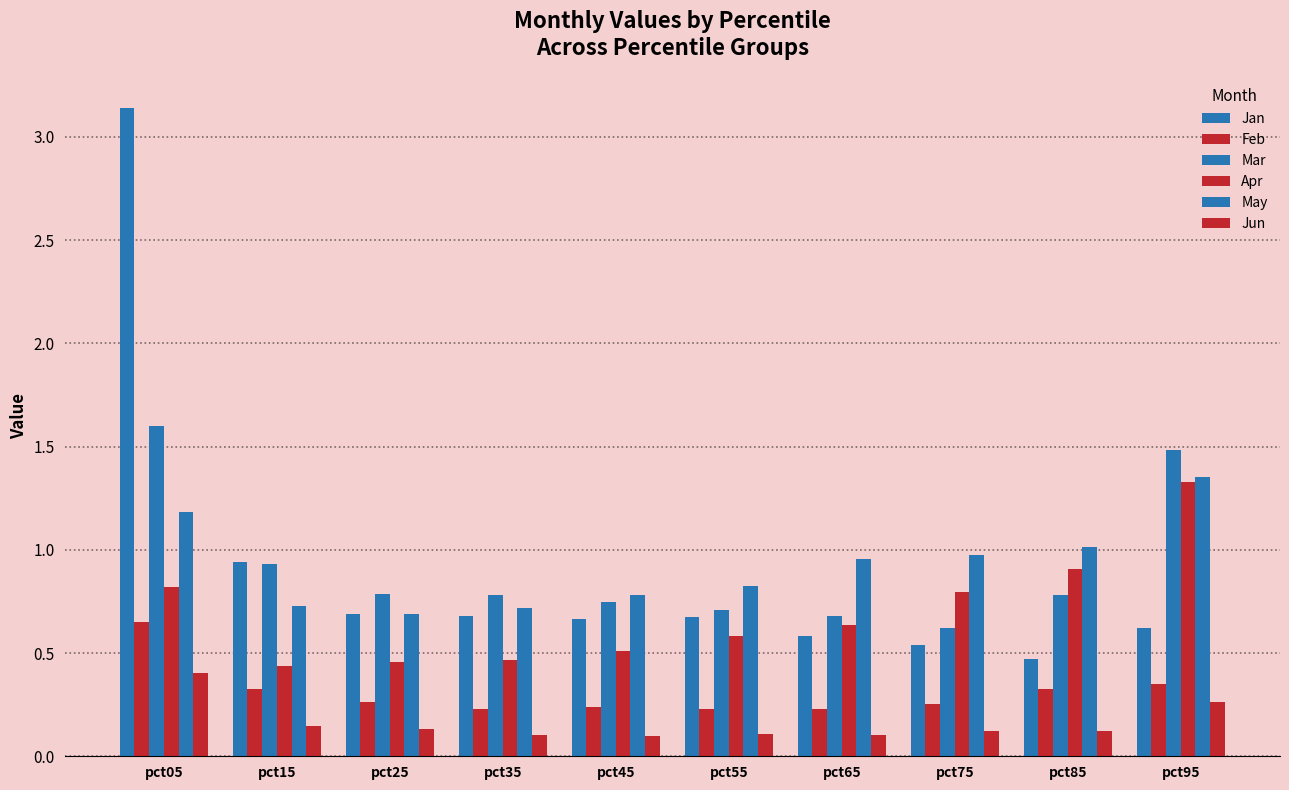

How many groups of bars are there?

10